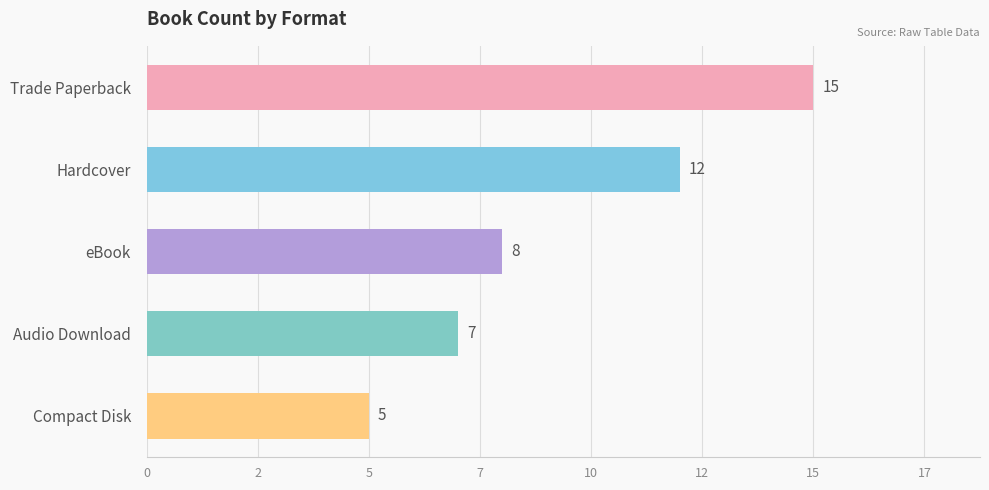

Are the bars horizontal?

Yes